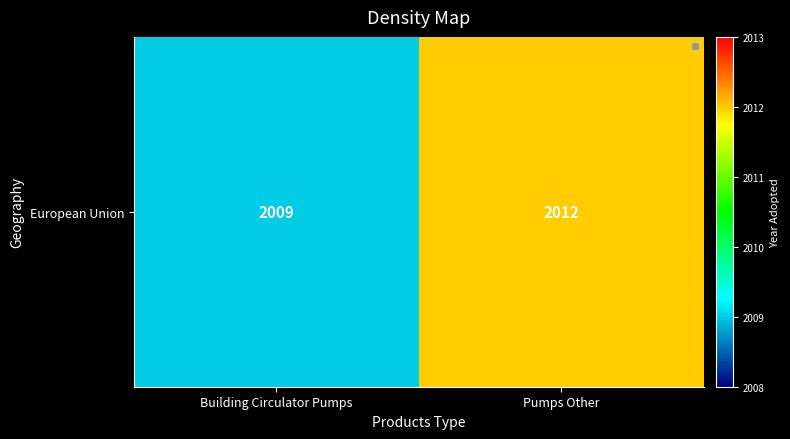

The chart shows a value of 3144 at Building Circulator Pumps. True or false?

False